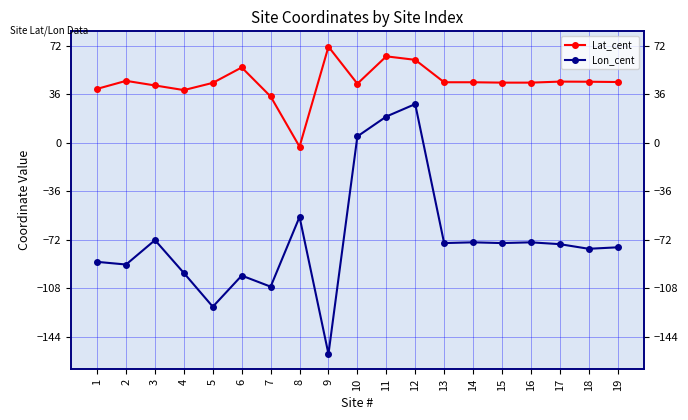

At 14, list the series in order from smallest to largest.

Lon_cent, Lat_cent